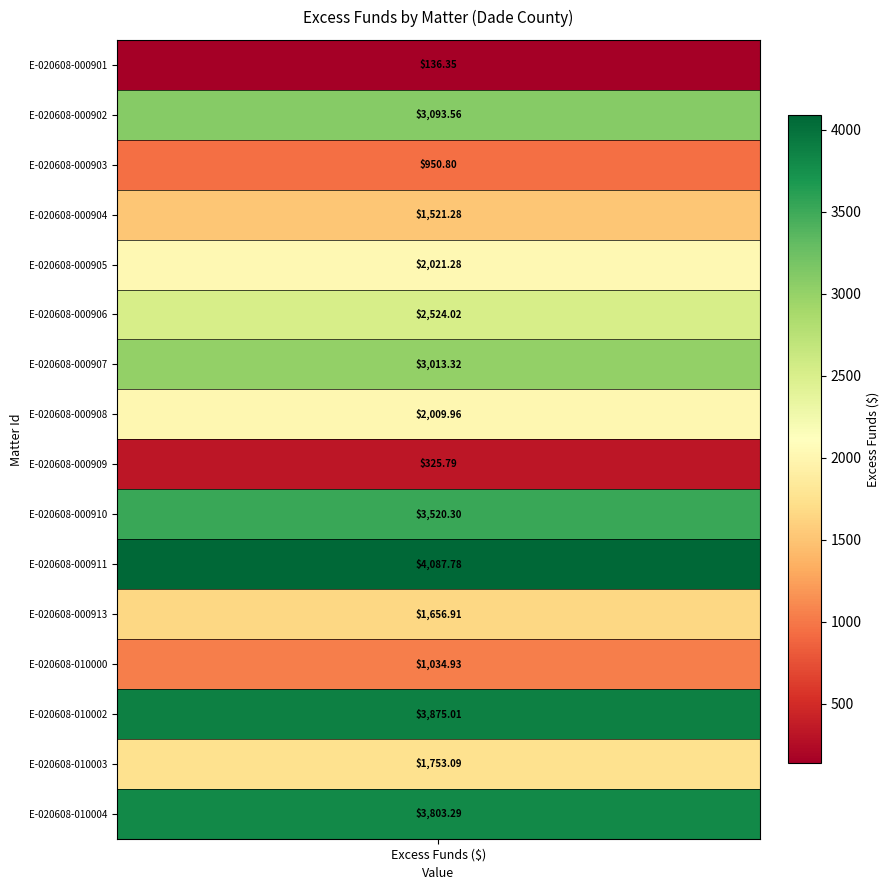

Where is the data nearest to the value 2112?

E-020608-000905